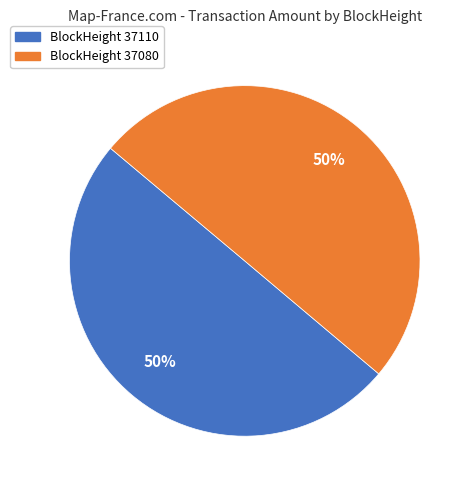

To the nearest percent, what is the average slice percentage?

50%